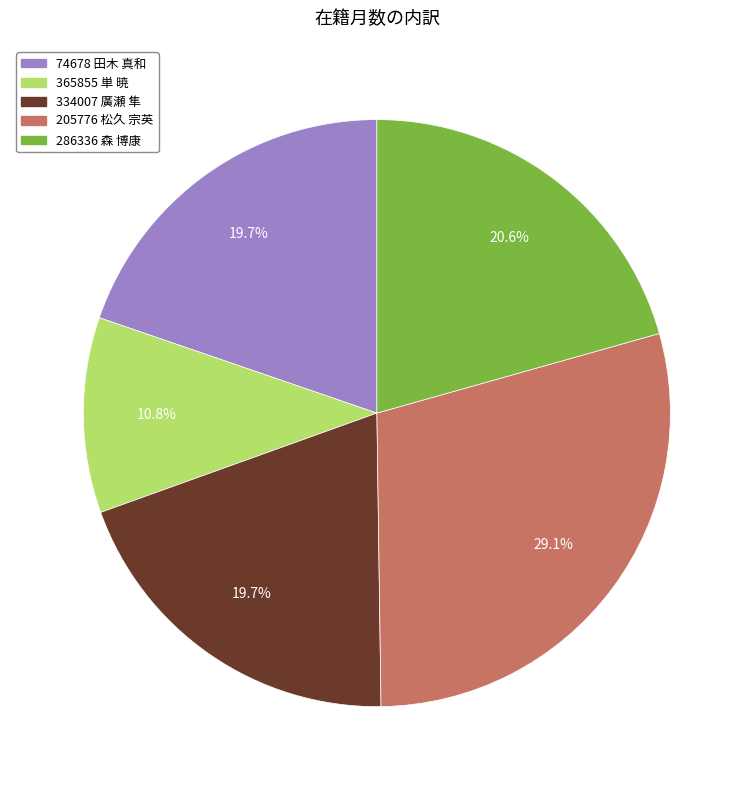

How much of the chart is everything except 365855 単 暁?

89.2%